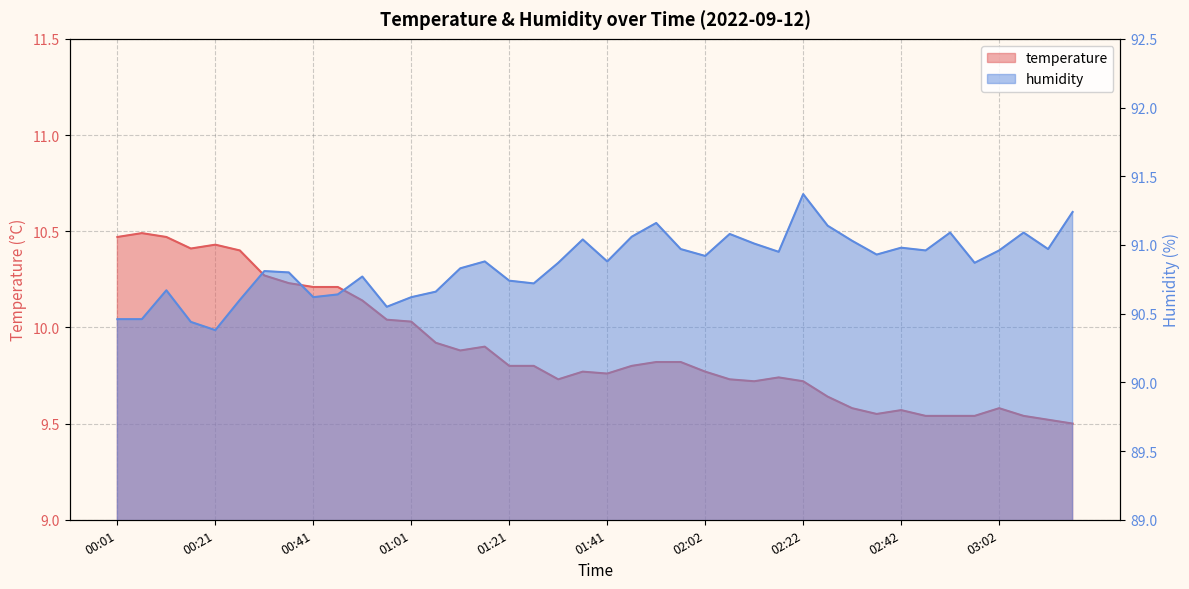

What is the sum of the humidity values at 02:27 and 01:41?

182.0